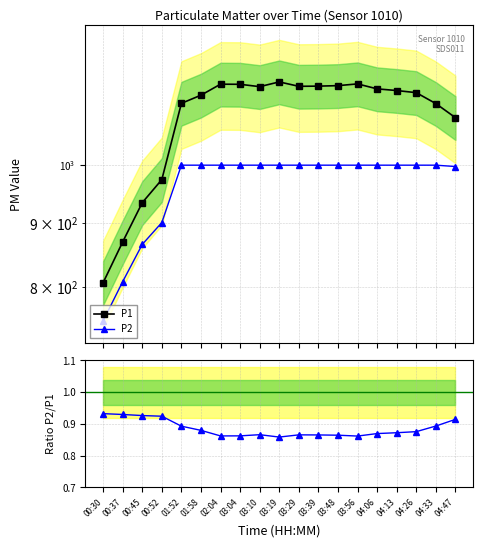

True or false: P2 and P1 intersect in this chart.

False